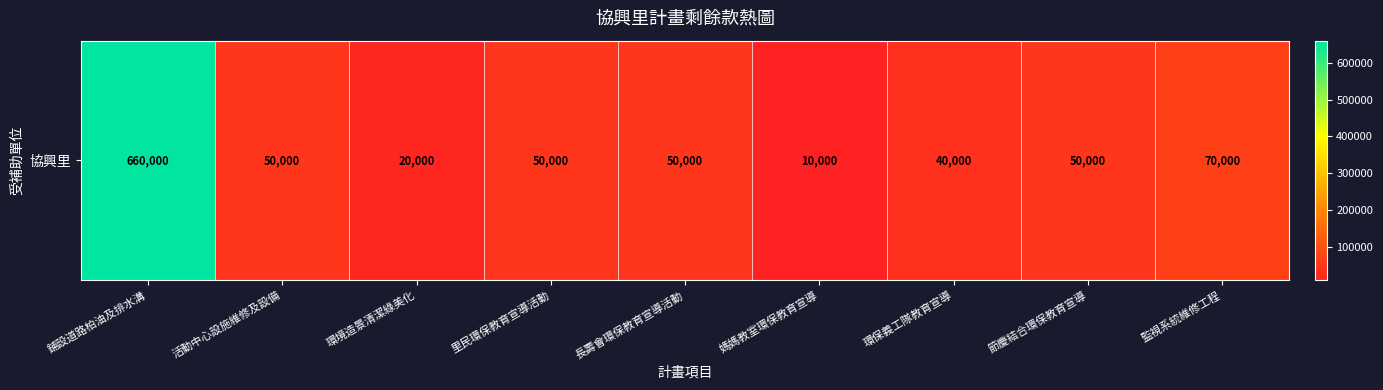

What is the minimum value shown in the chart?

10000